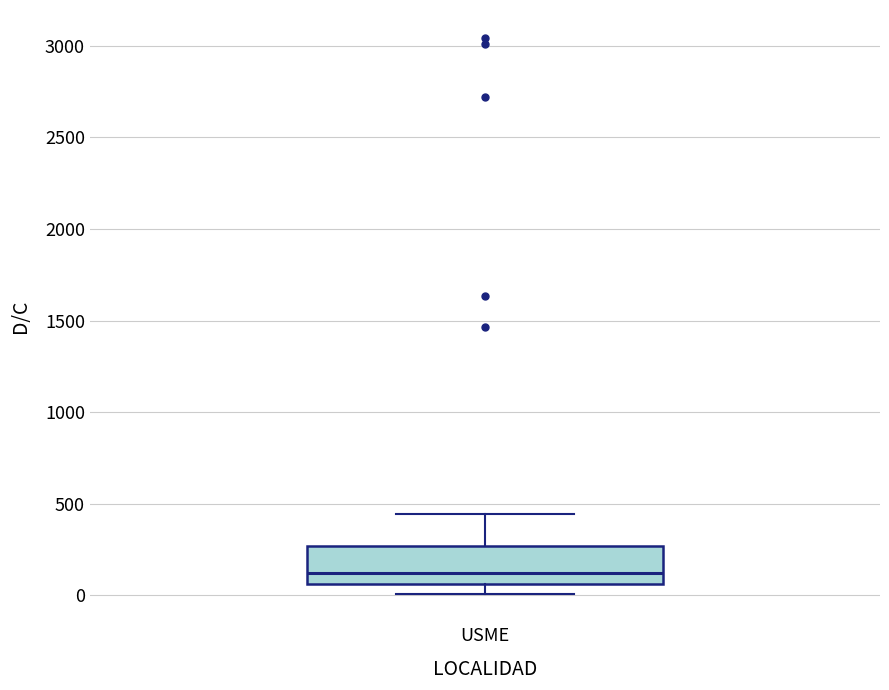

Where does the lower whisker of the box for USME end on the y-axis? The values are not printed on the chart, so give them approximately, as read against the axis.

0